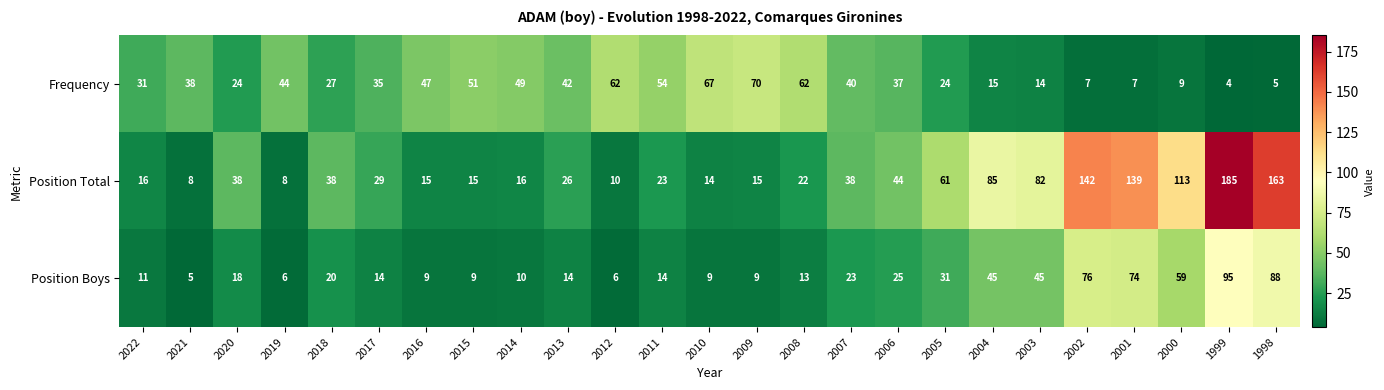

What is the maximum value shown in the chart?

185